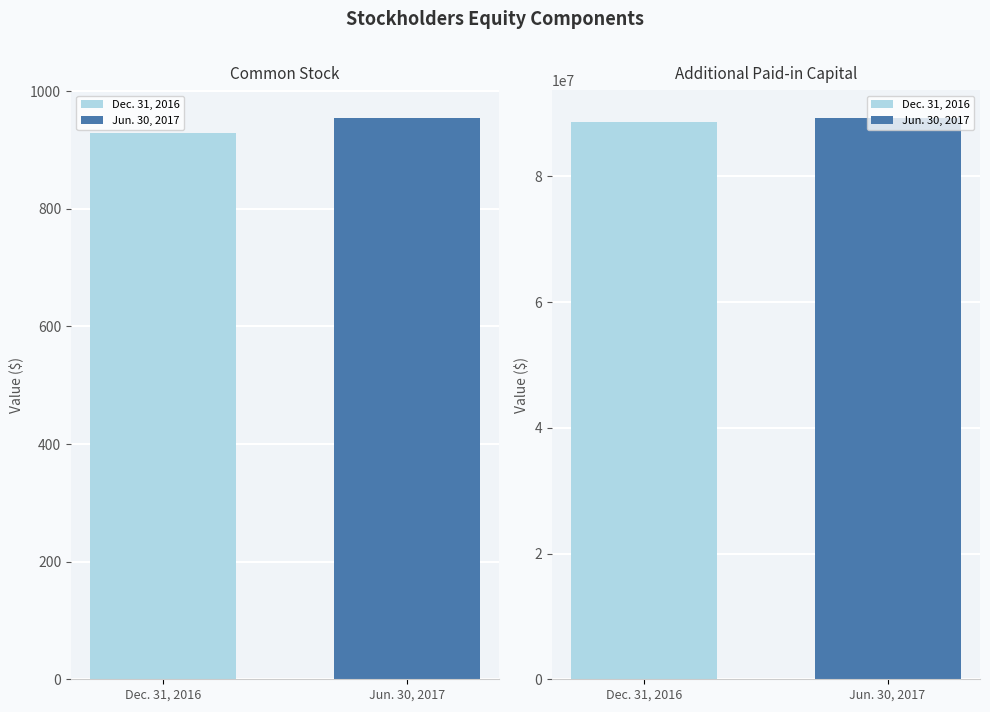

At which label does Common Stock reach its peak?

Jun. 30, 2017